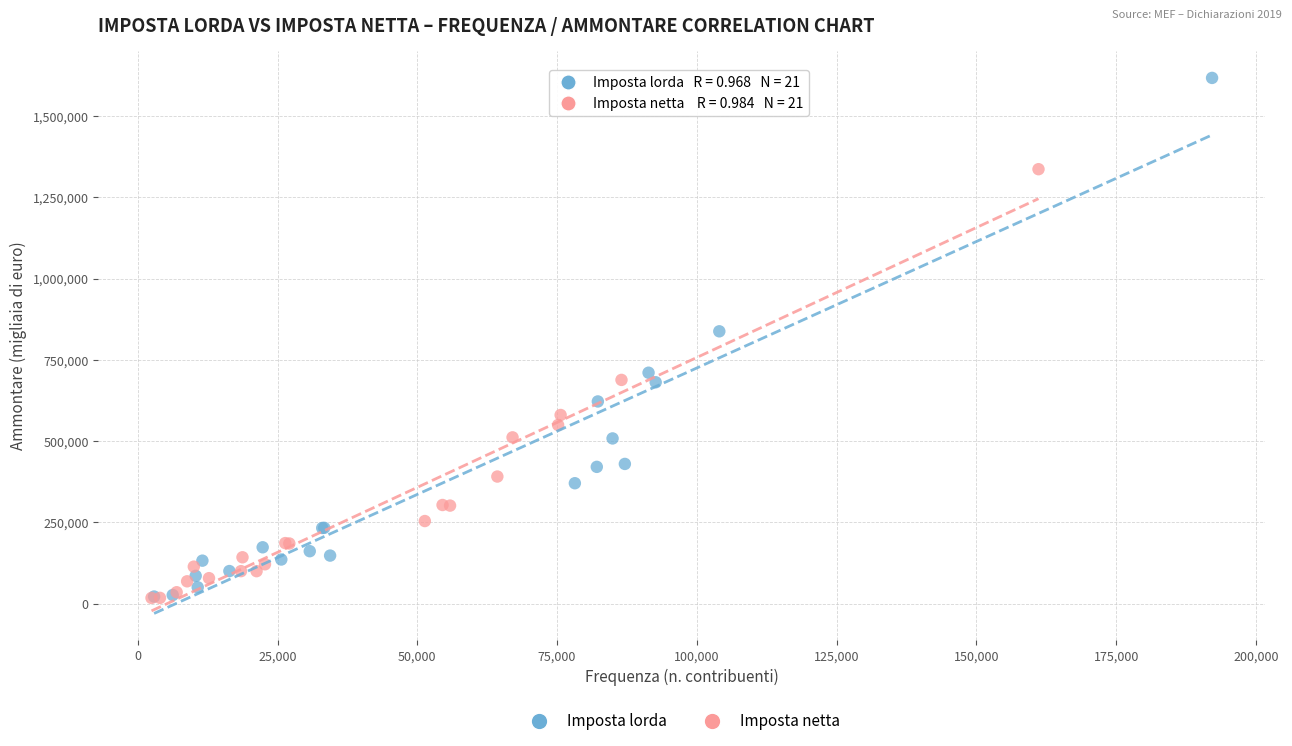

Which series has the widest spread of Y values?

Imposta lorda